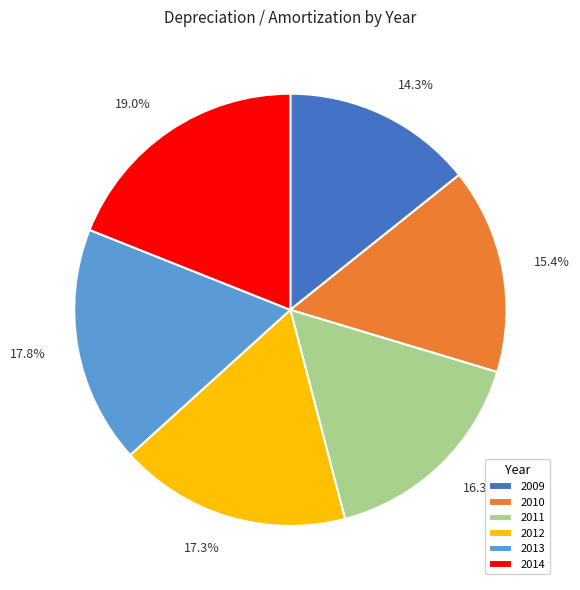

Which category has the biggest portion of the pie?

2014